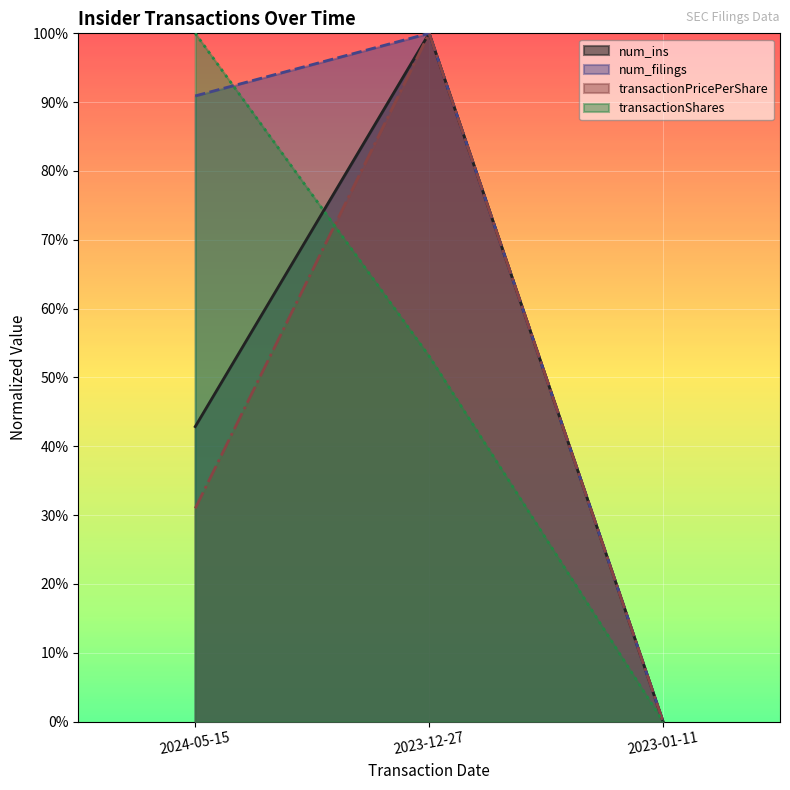

Is it true that num_ins equals 0.3 at 2023-12-27?

False